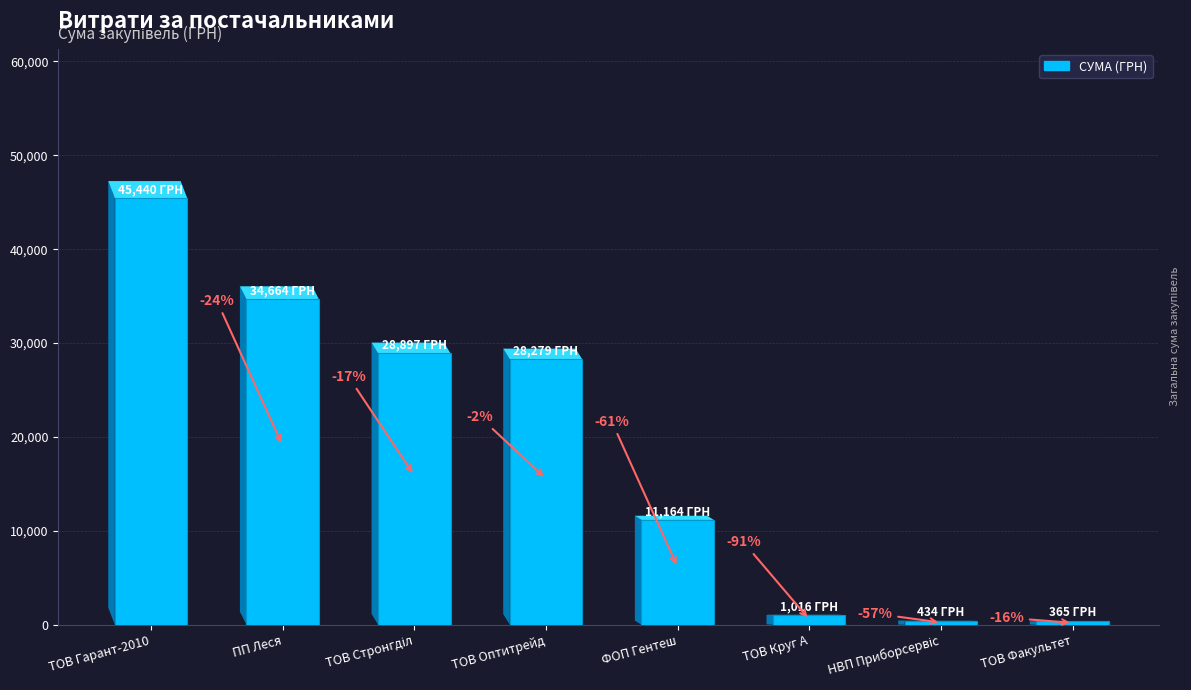

The value at ТОВ Оптитрейд is 50447.1. True or false?

False